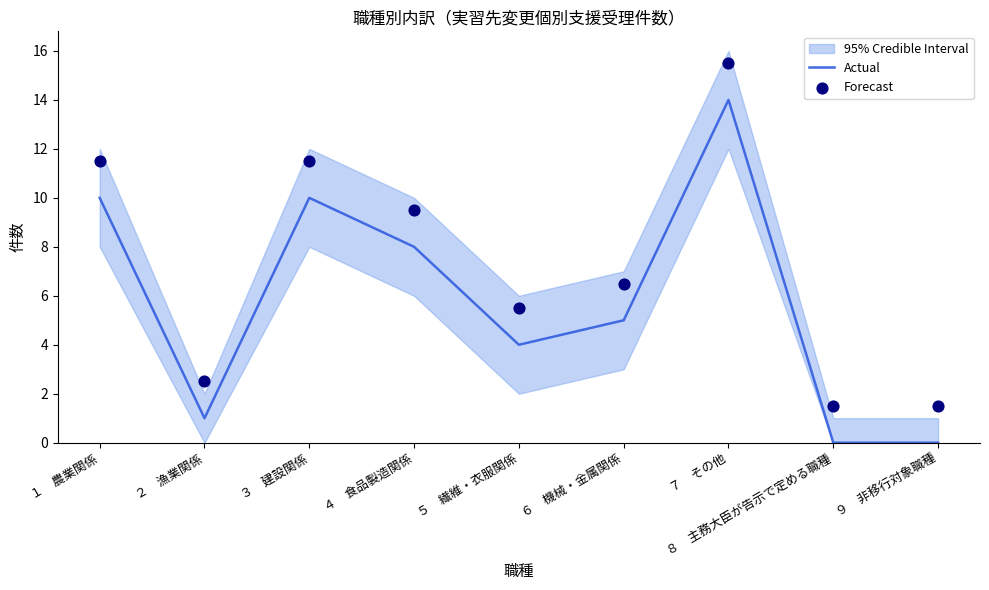

Which series contains the lowest Y value?

Actual